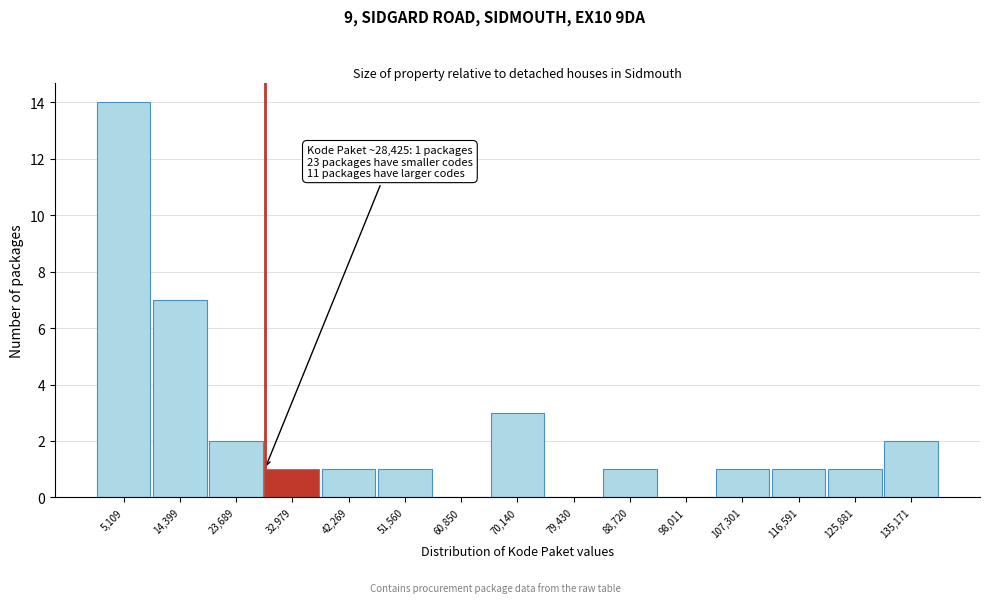

Which range on the x-axis has the tallest bar?

0 to 10000